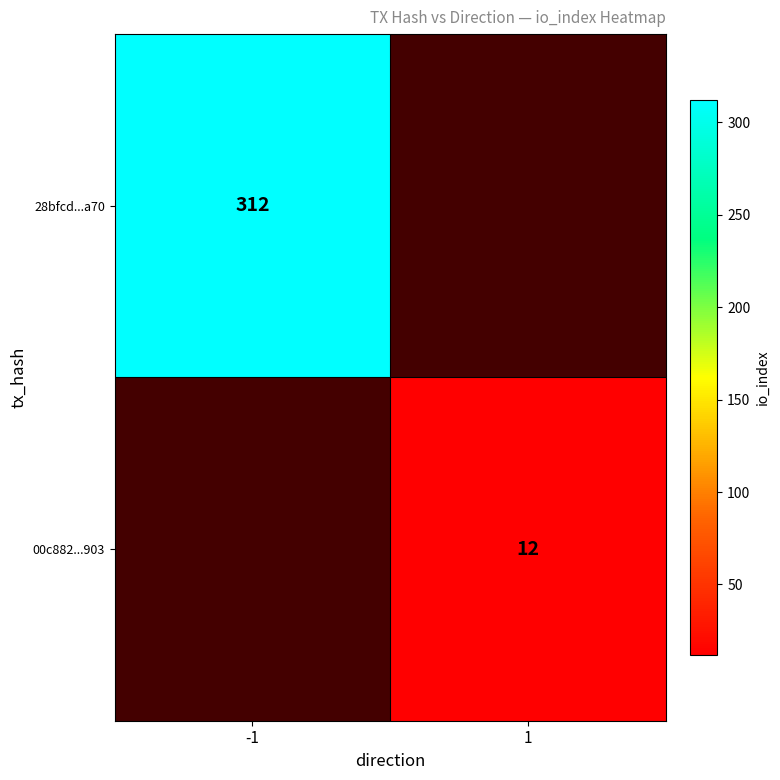

Is it true that 28bfcd...a70 equals 312 at -1?

True